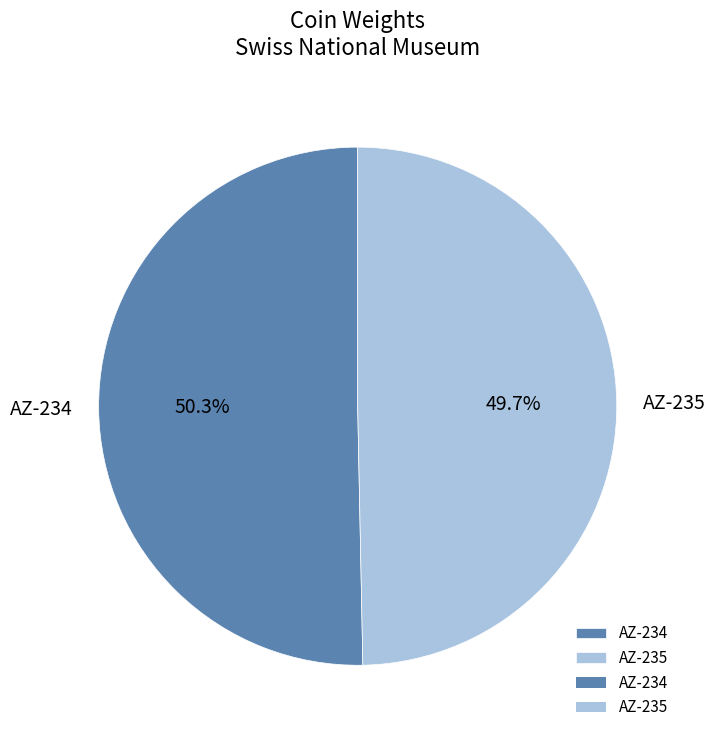

The AZ-234 slice represents 50% of the pie. True or false?

True